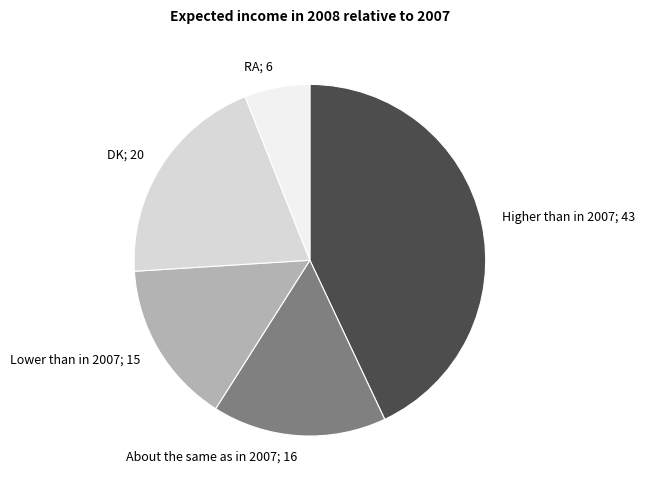

Which category has the biggest portion of the pie?

Higher than in 2007